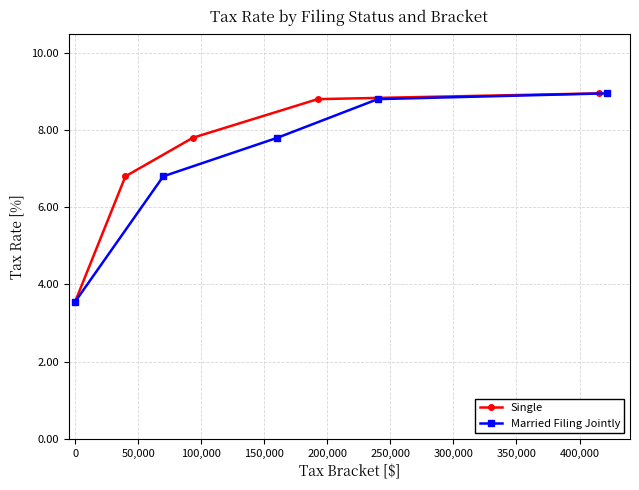

How many lines are shown in the chart?

2